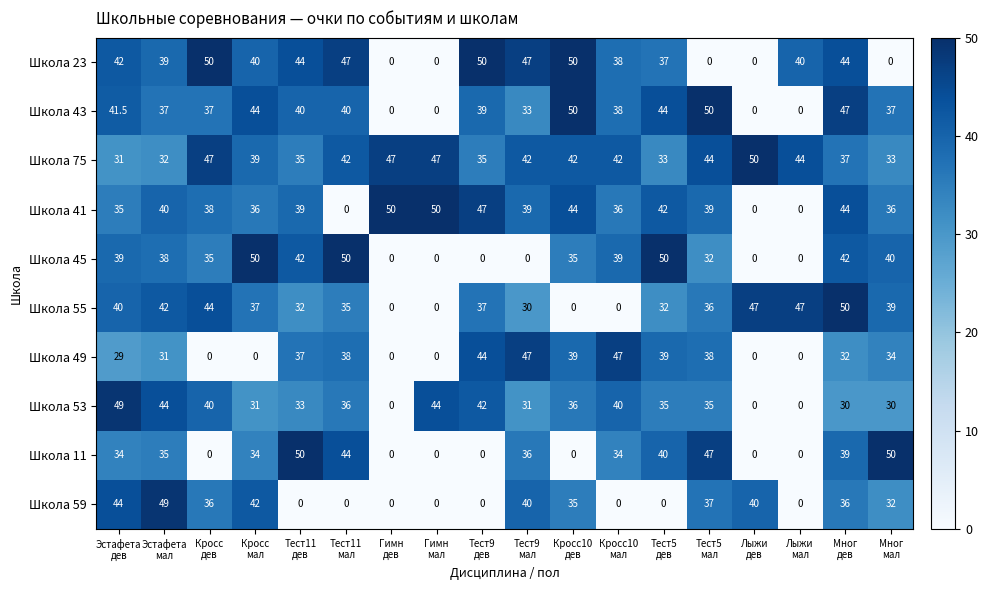

What is the greatest value displayed?

50.0